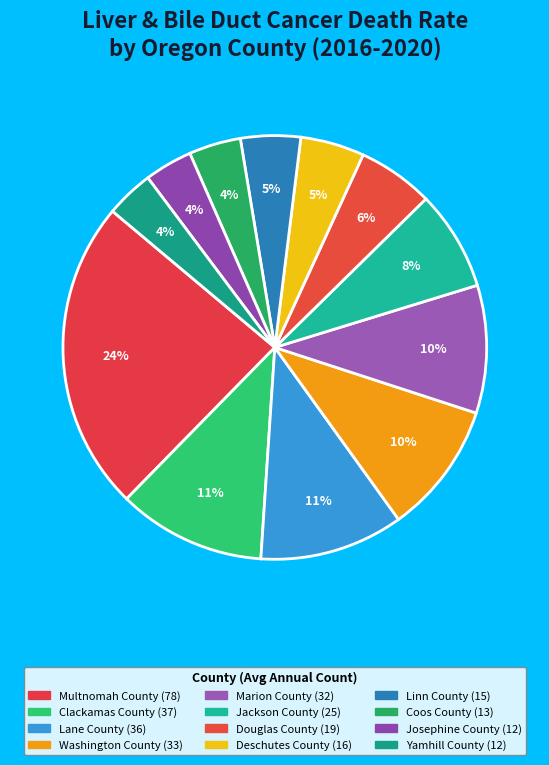

Is the sum of Clackamas County and Josephine County greater than half?

No